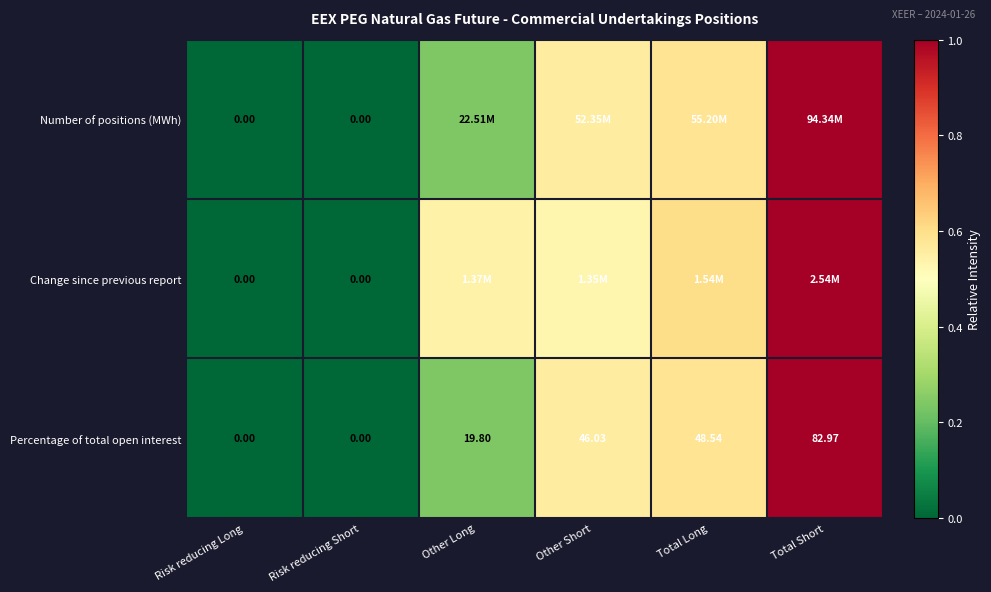

Count the Change since previous report values in the range 0 to 1.

6